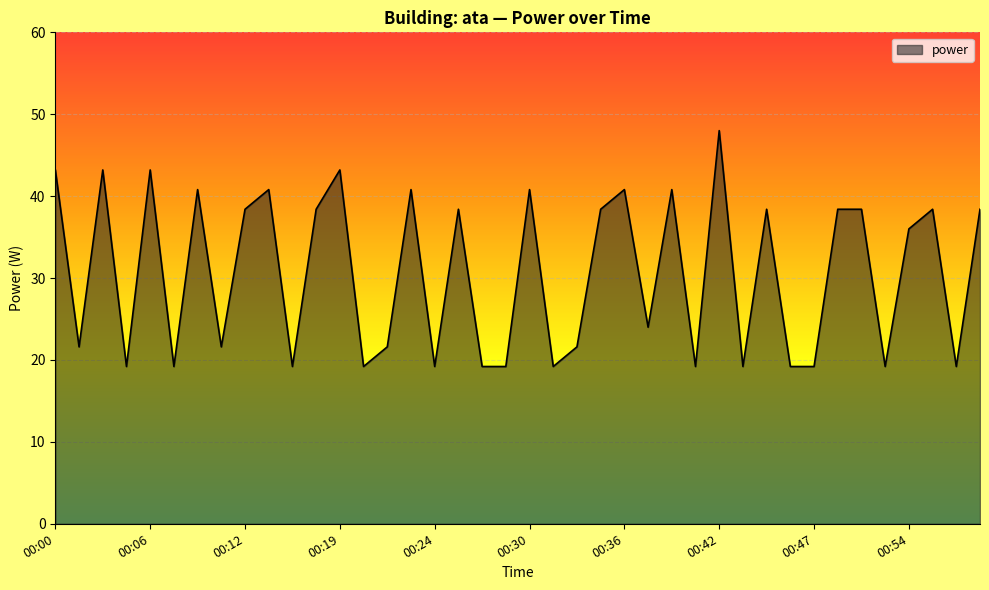

What is the maximum value shown in the chart?

48.0